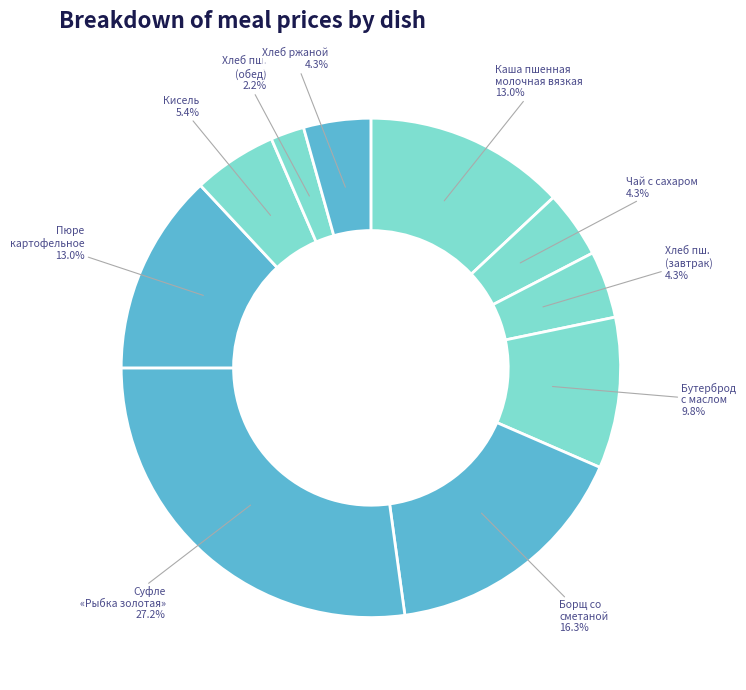

How many segments does this pie chart have?

10